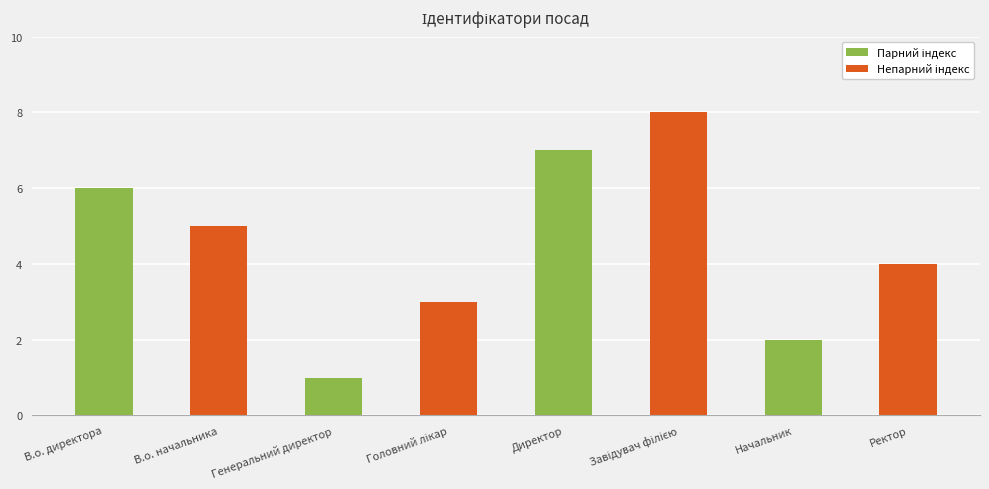

Does the chart contain stacked bars?

No